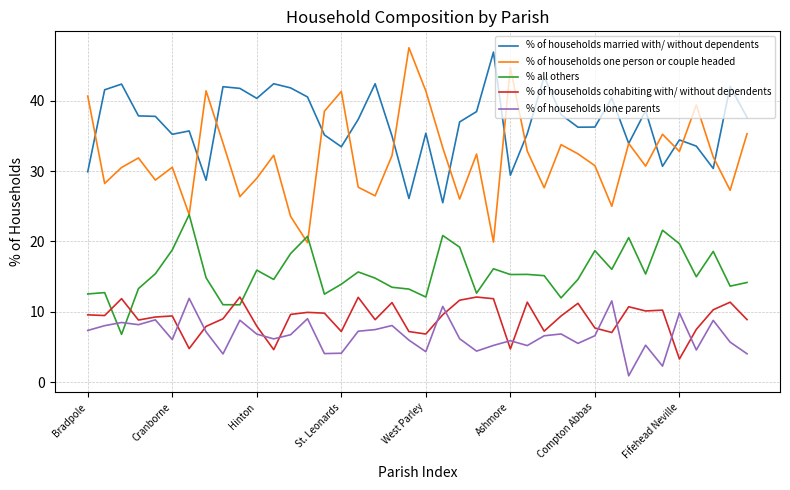

What is the lowest value of the % of households married with/ without dependents series?

25.5